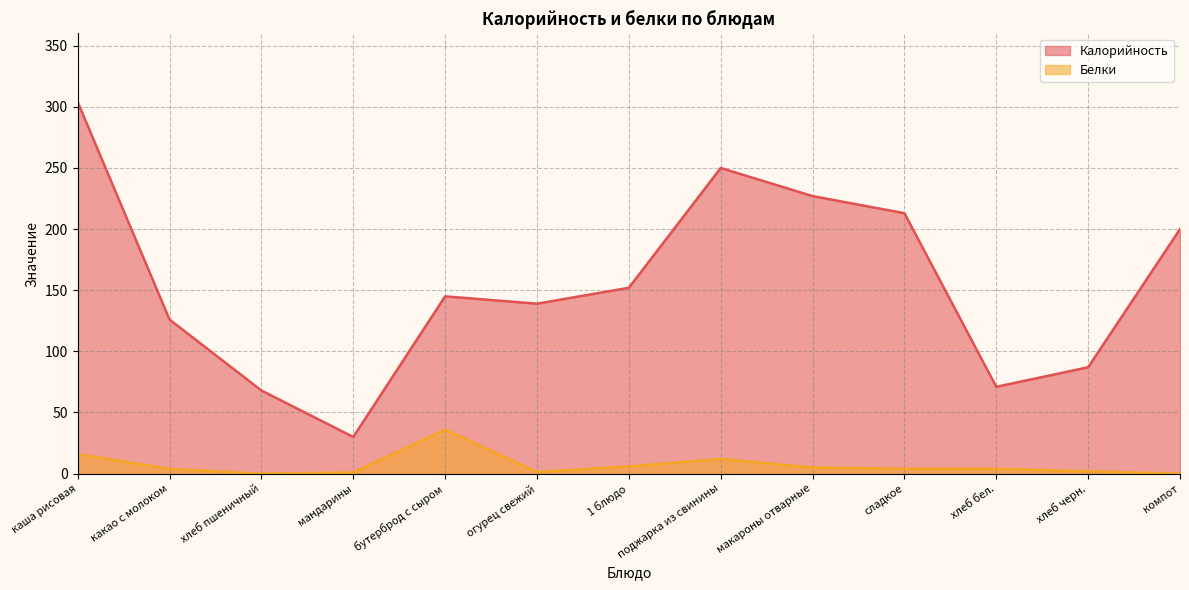

What position from the left is мандарины?

4